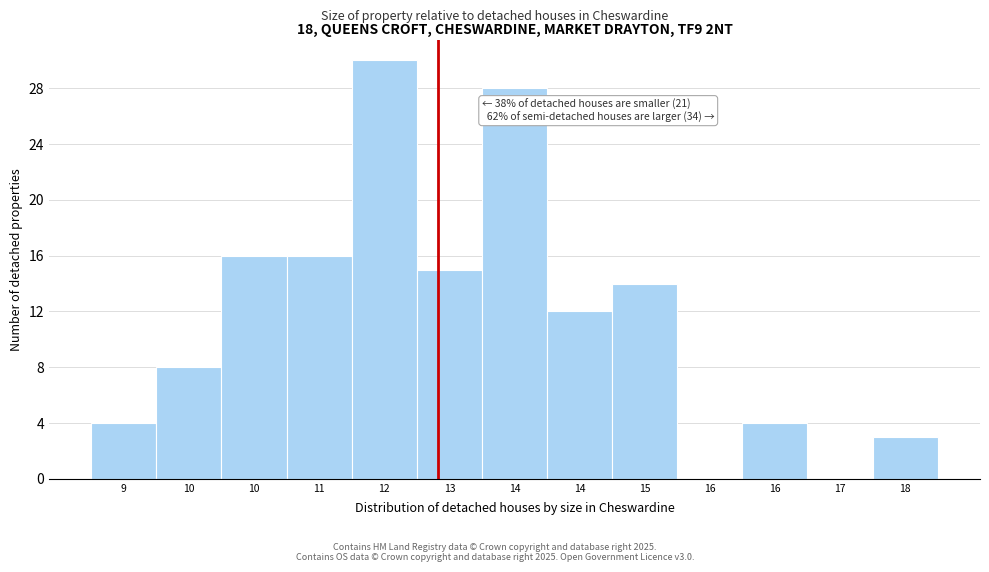

How many data points does each series have?

13